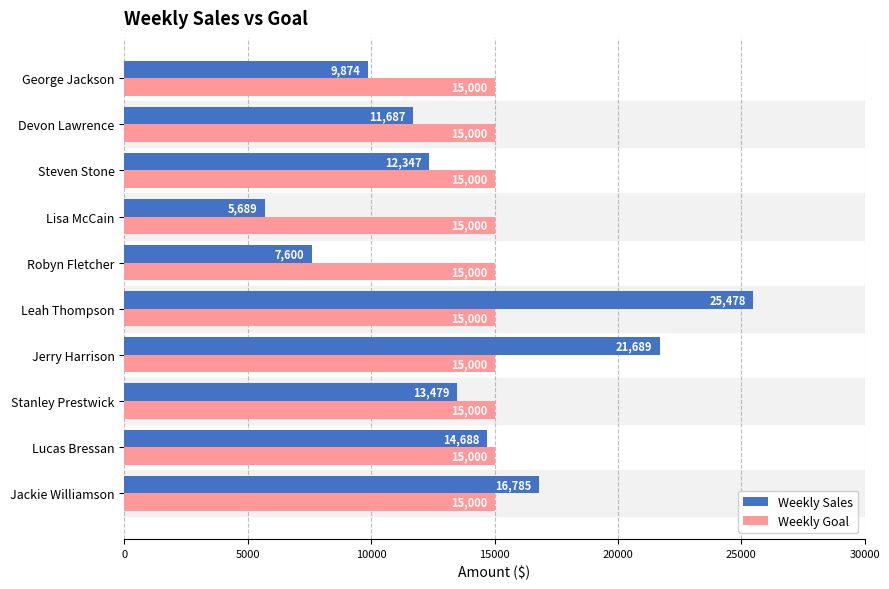

What is the minimum value shown in the chart?

5689.0